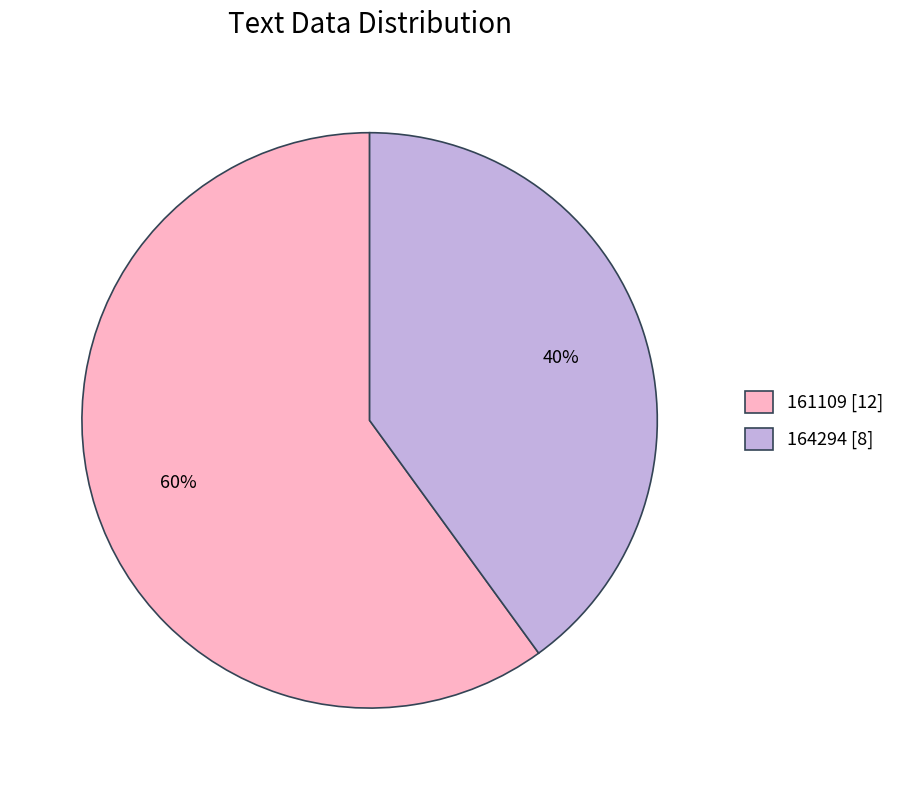

How many slices are in this pie chart?

2